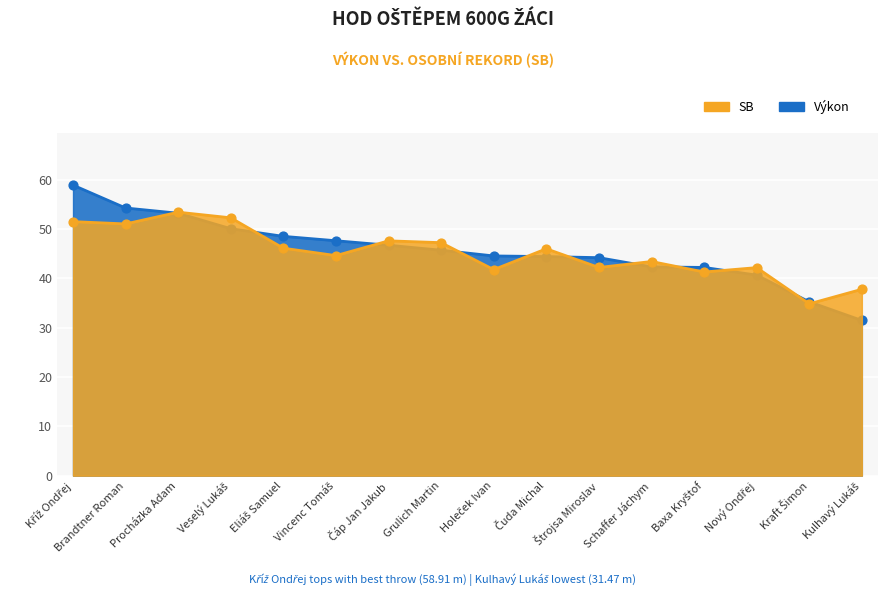

What are all the series names shown in the legend?

Výkon, SB